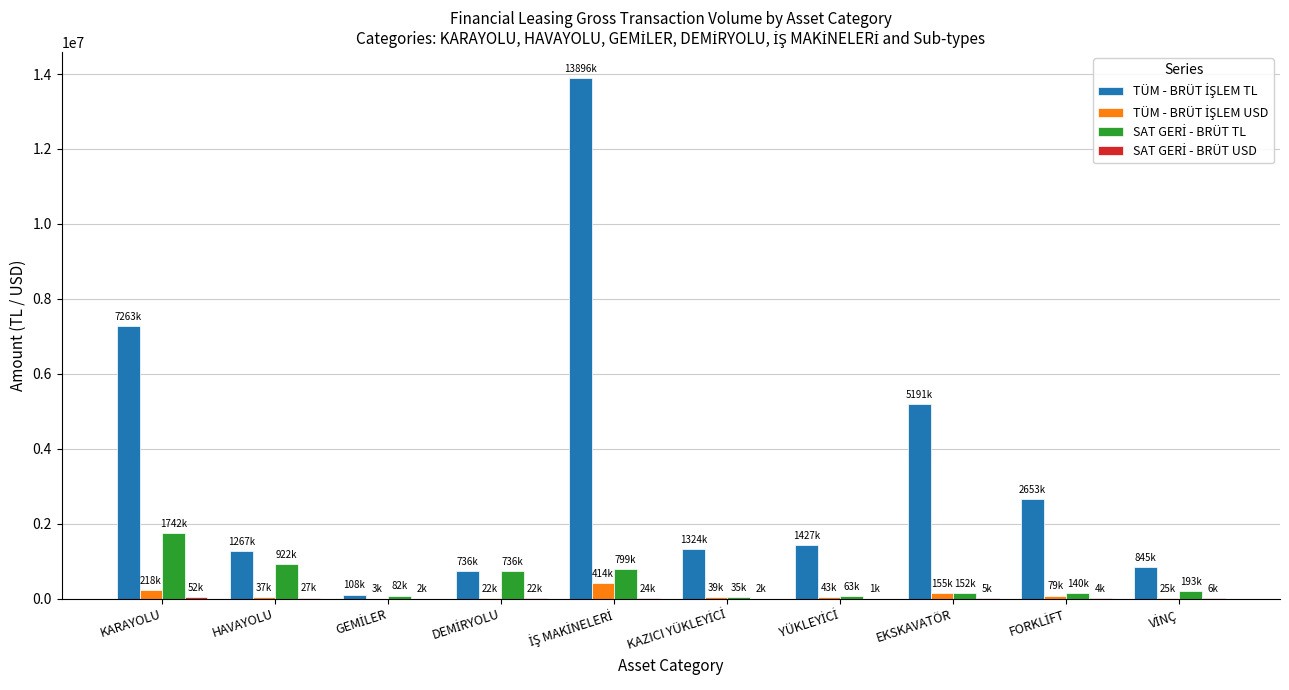

How many groups of bars are there?

10